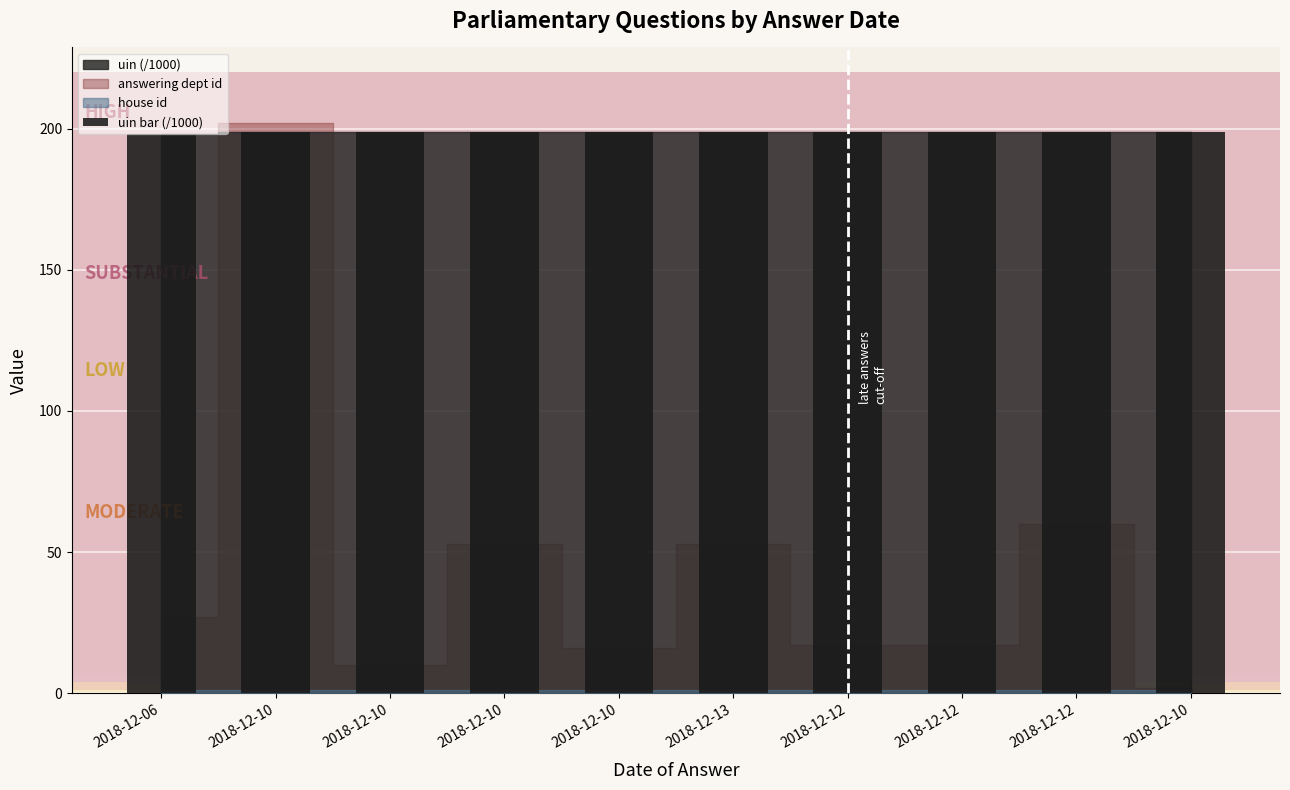

Count the number of categories in the chart.

10